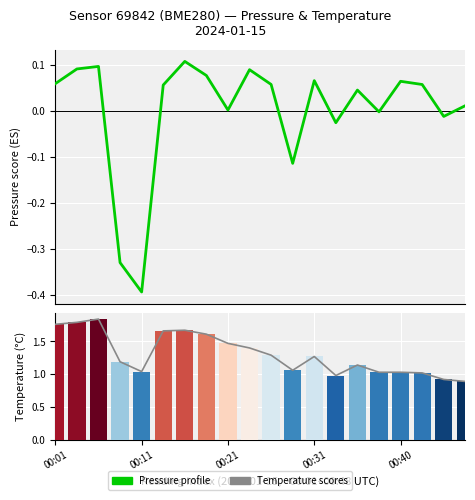

At which label does Temperature first exceed 1?

00:01